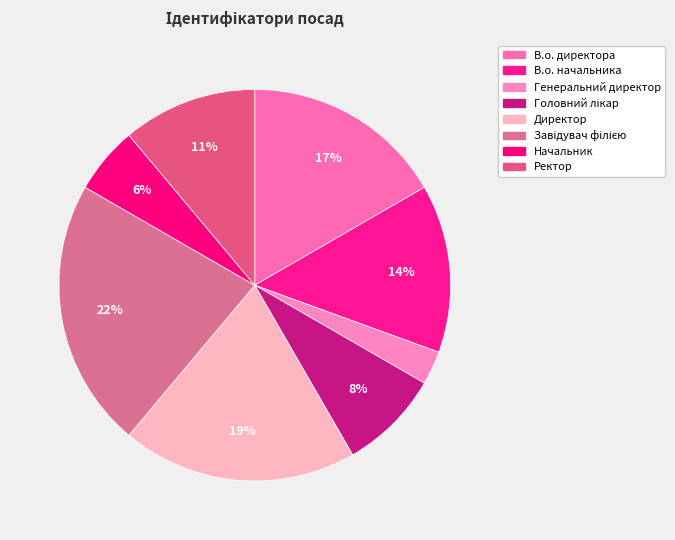

Is it true that В.о. директора is 17% of the pie?

True